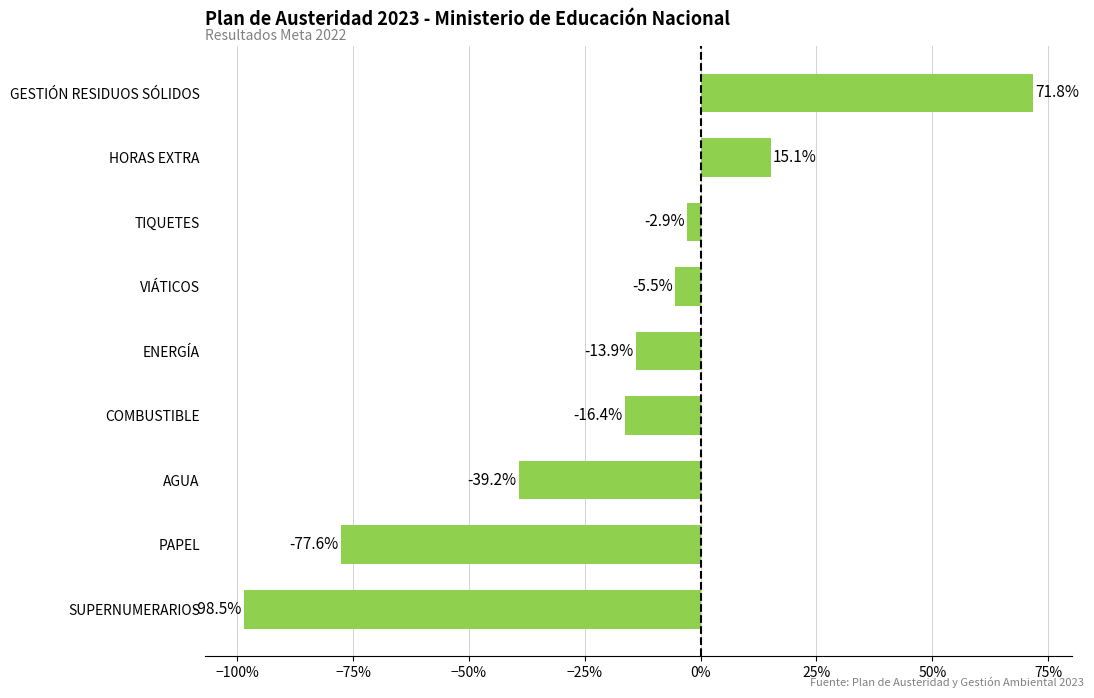

Does the chart contain any negative values?

Yes